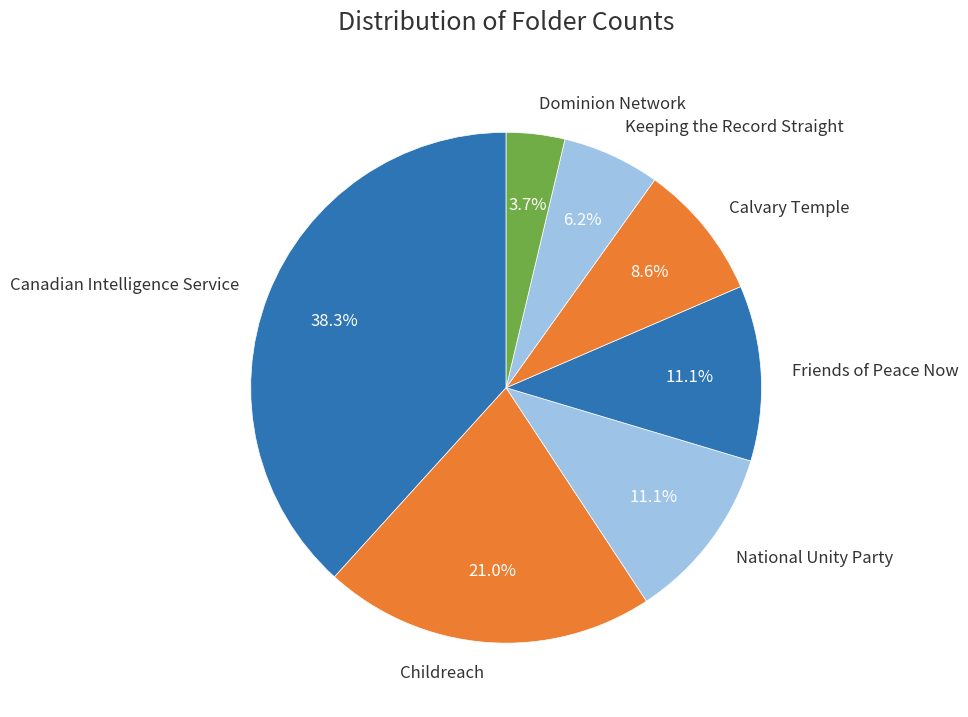

Is there a majority slice in this chart?

No